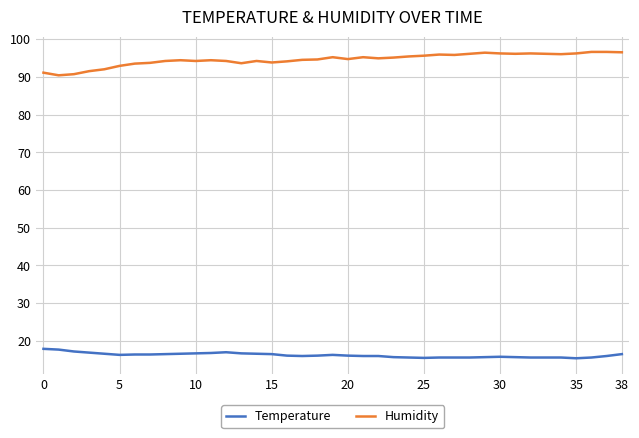

Which series has the largest total across all categories?

Humidity